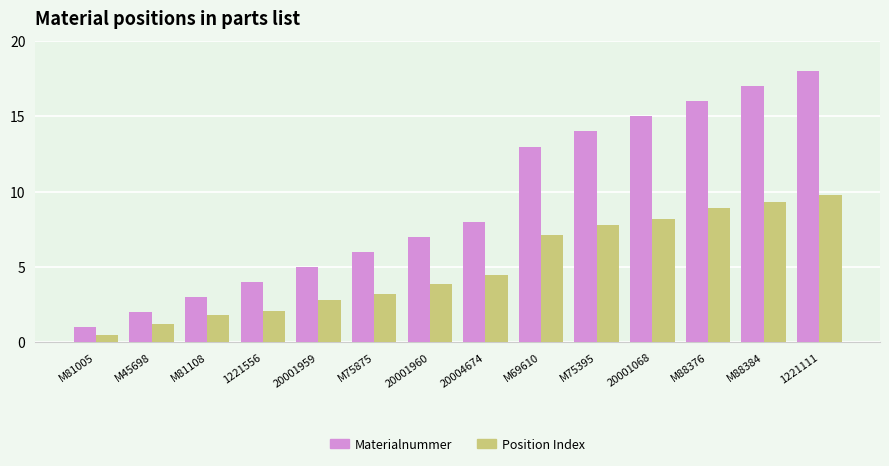

At which label does Position Index first exceed 4?

20004674